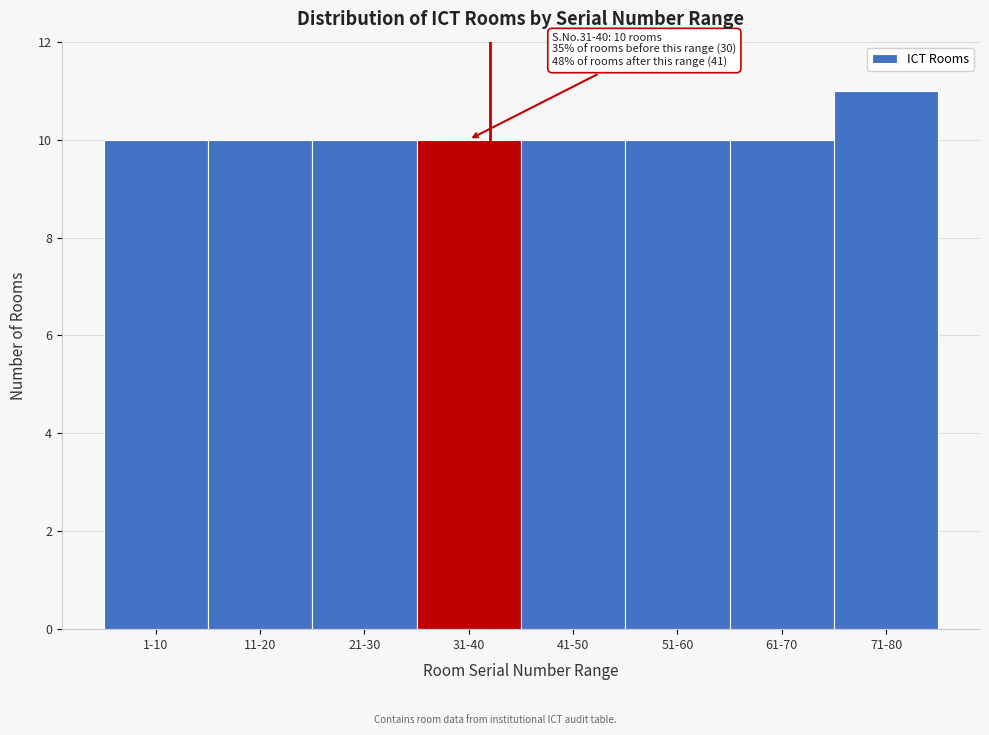

Reading left to right, what are all the values shown in this chart?

10	10	10	10	10	10	10	11